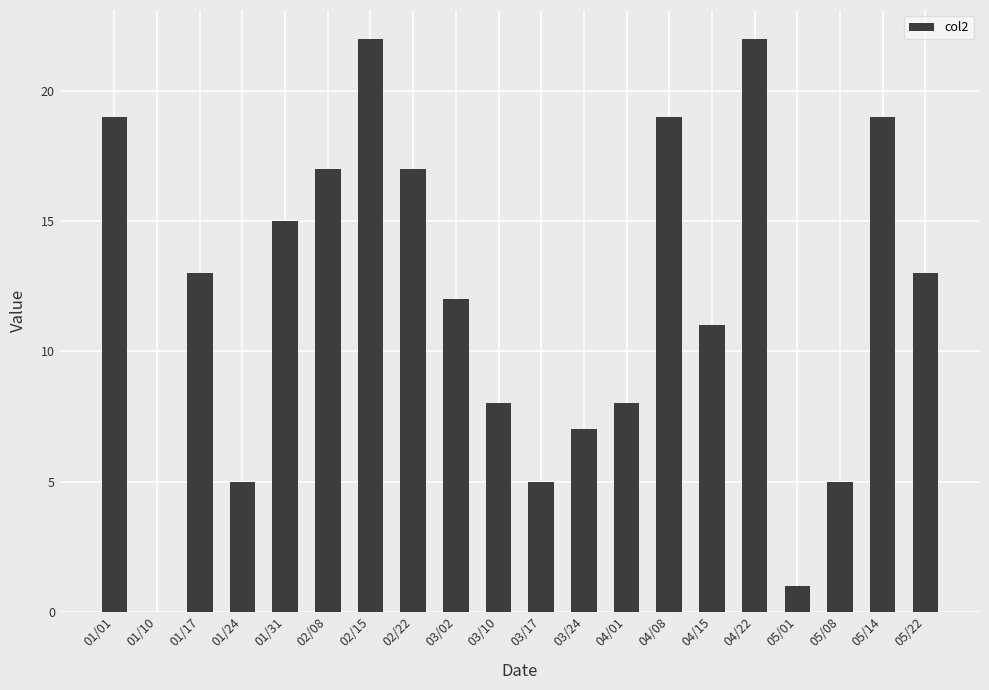

What is the average value?

12